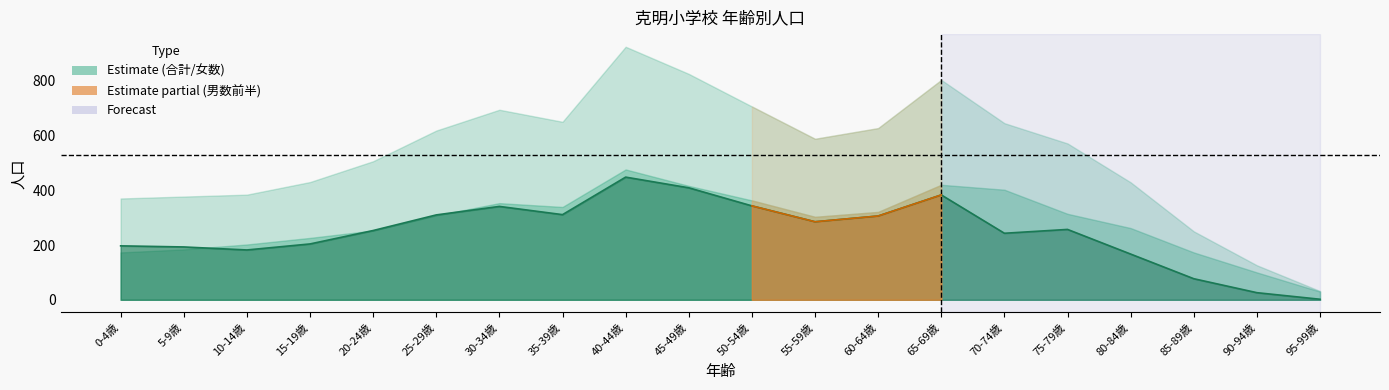

List the labels in order of value, smallest first.

95-99歳, 90-94歳, 85-89歳, 80-84歳, 10-14歳, 5-9歳, 0-4歳, 15-19歳, 70-74歳, 20-24歳, 75-79歳, 55-59歳, 60-64歳, 25-29歳, 35-39歳, 30-34歳, 50-54歳, 65-69歳, 45-49歳, 40-44歳